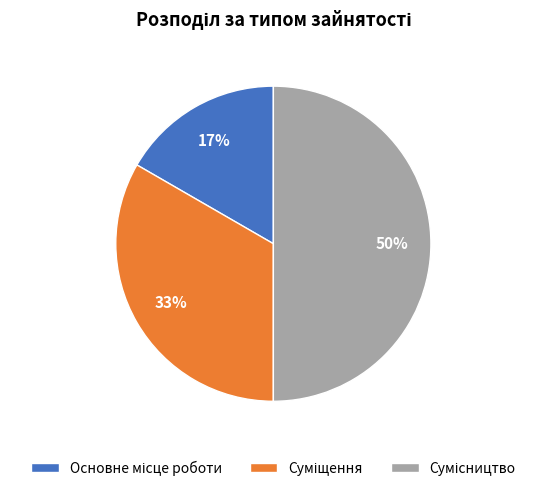

To the nearest percent, what is the difference between the largest and smallest slice percentages?

33%